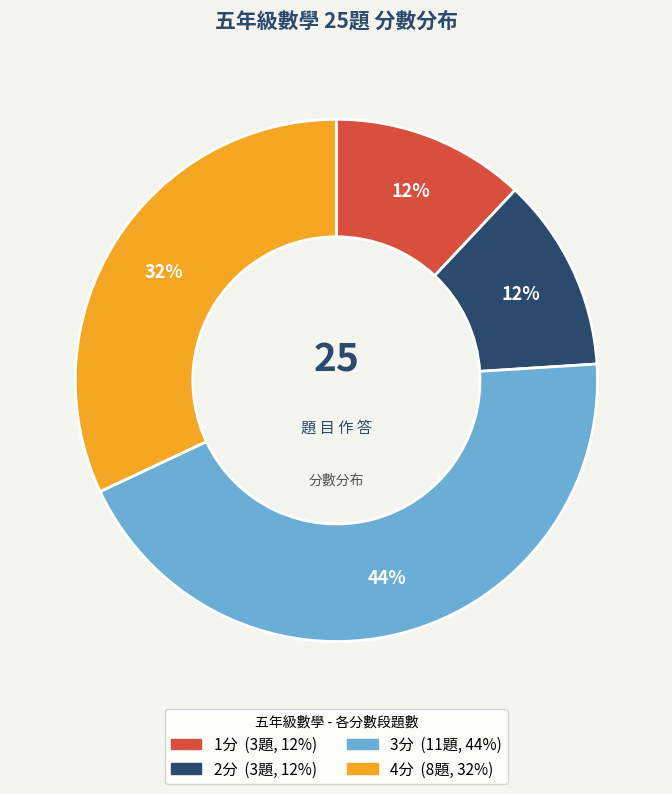

Does any single category account for the majority?

No